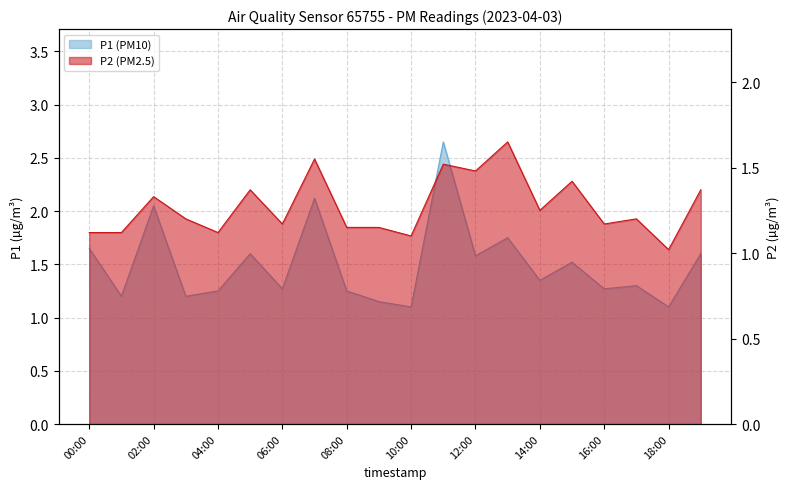

Which label corresponds to the largest value in the chart?

11:00